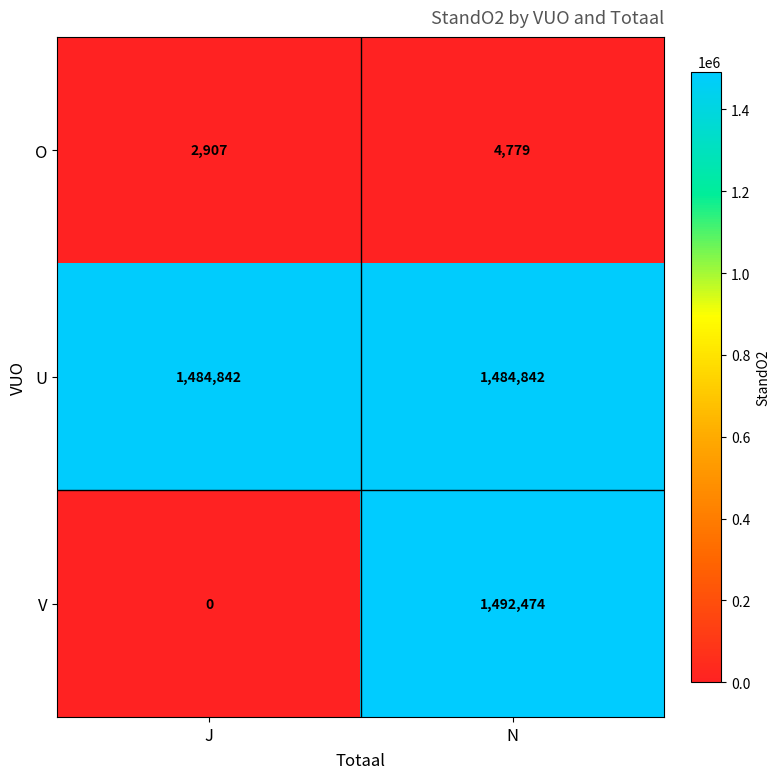

What is the difference between the maximum and minimum values in the V series?

1492474